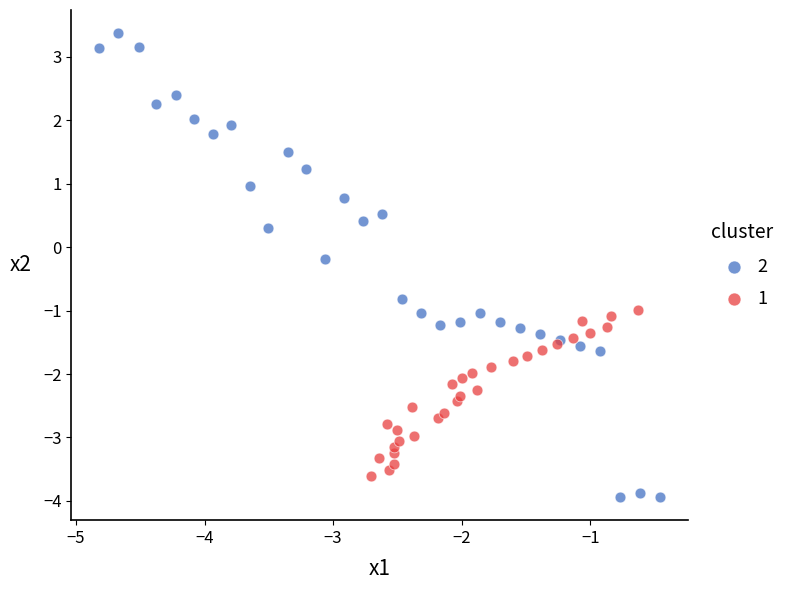

What are all the series names shown in the legend?

2, 1